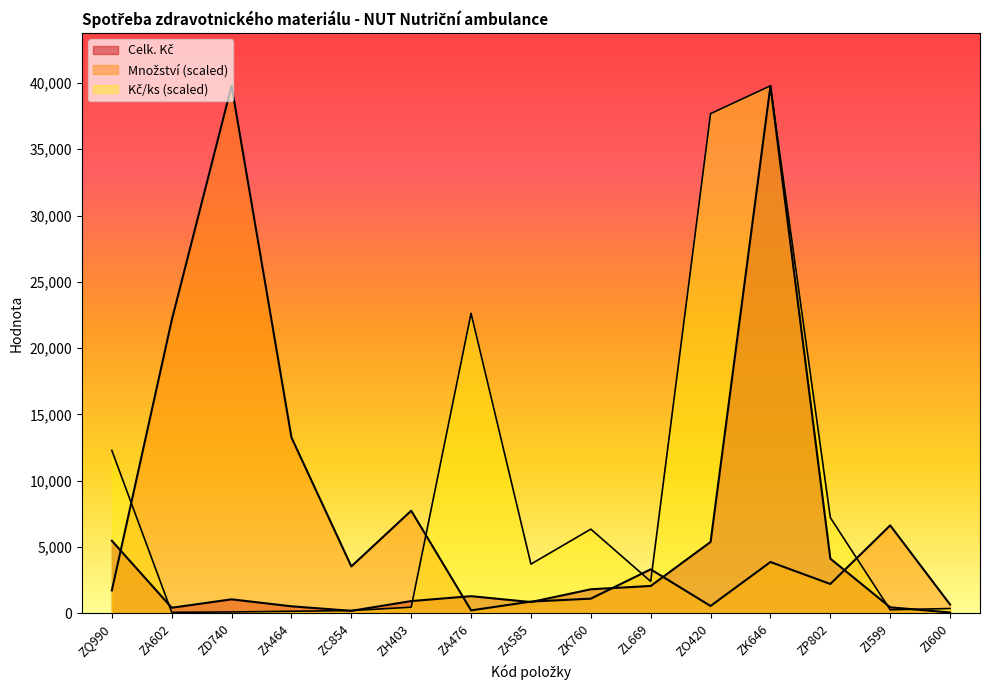

How many lines are shown in the chart?

3